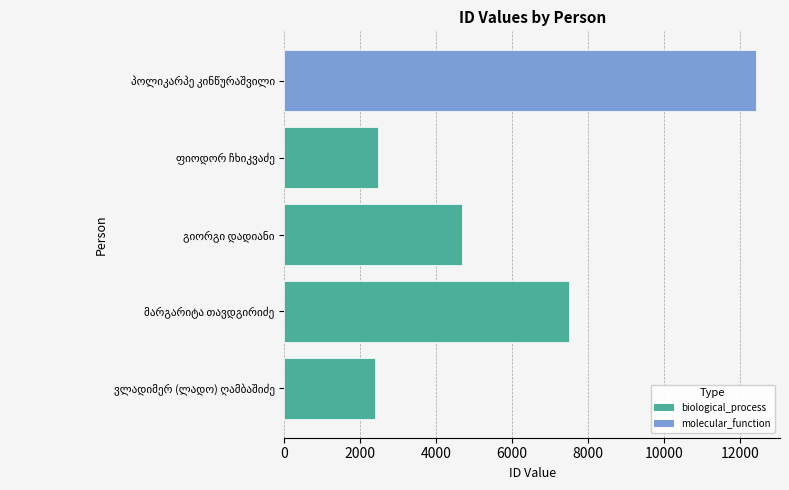

What is the sum of all values?

29472